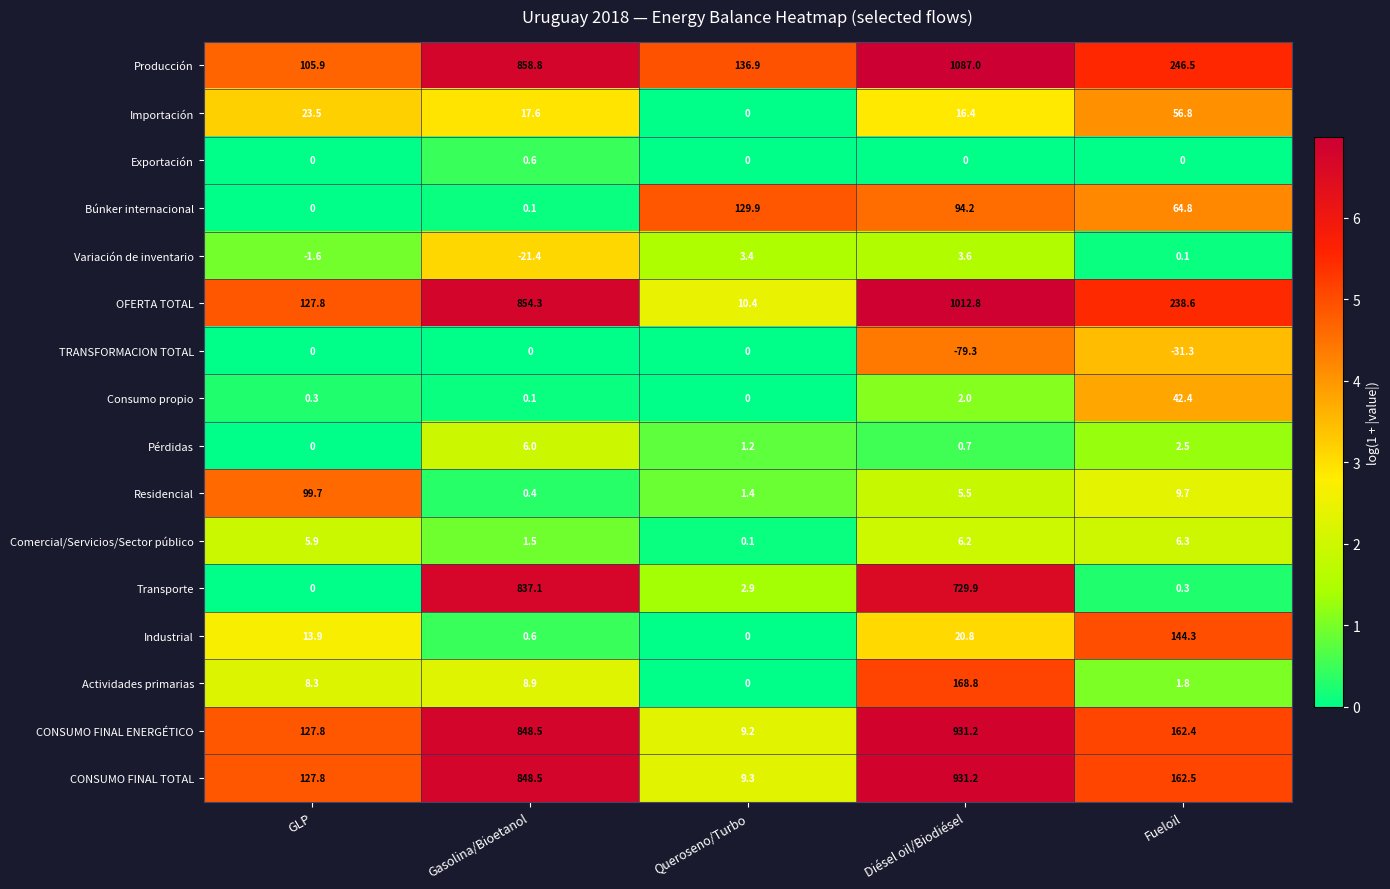

Which series has the widest spread of values?

OFERTA TOTAL